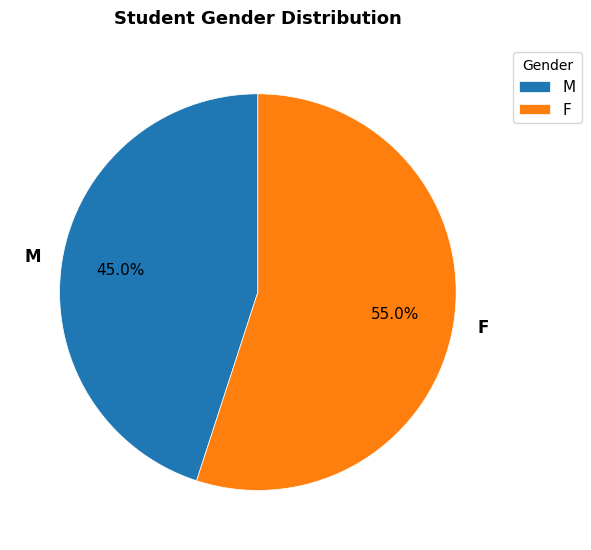

Is the sum of F and M greater than half?

Yes